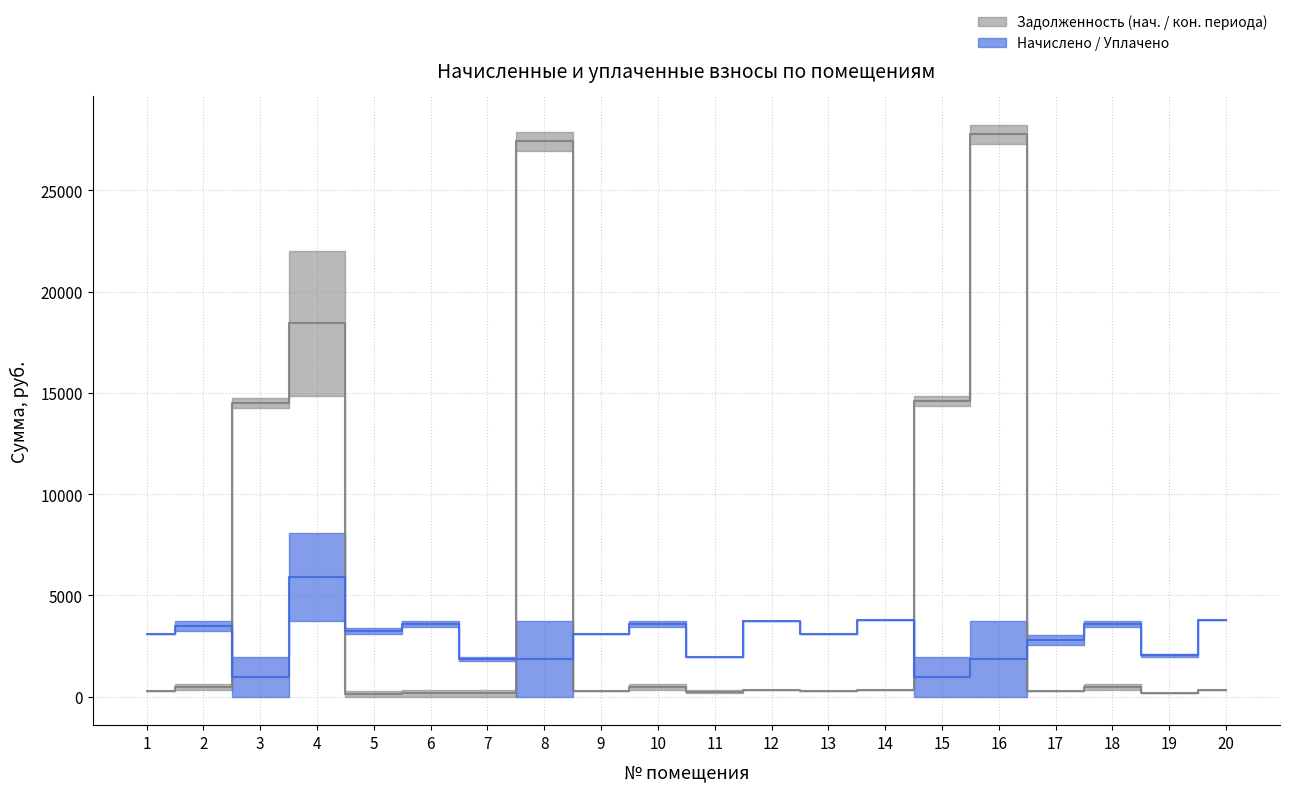

The value of уплачено (col_4) at 4 is 8070.2. True or false?

True